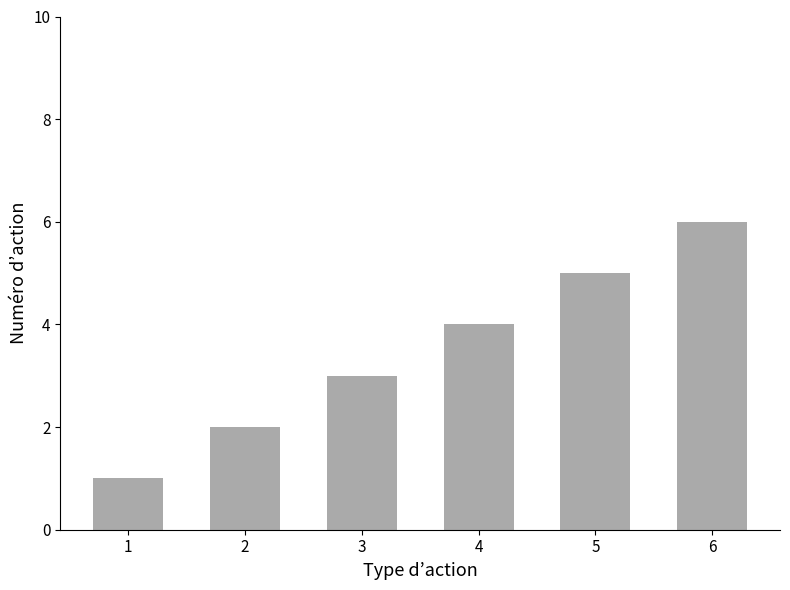

What is the difference between the second highest and second lowest values?

3